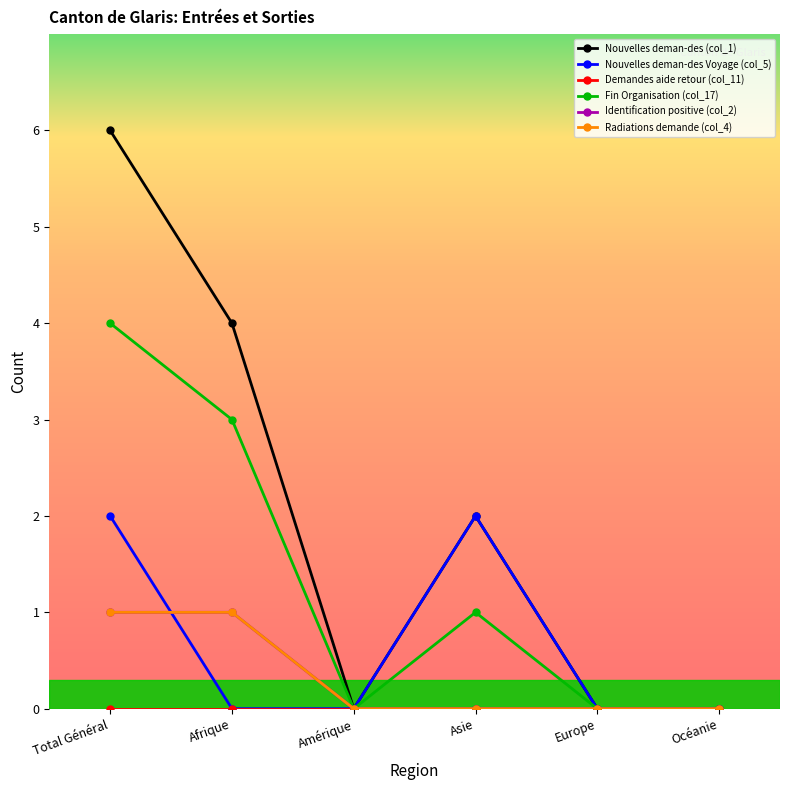

Does the chart have visible grid lines?

No